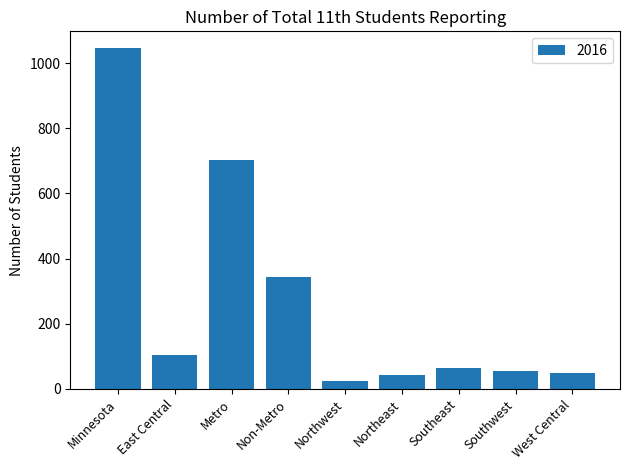

Which has a higher value, Southwest or Non-Metro?

Non-Metro